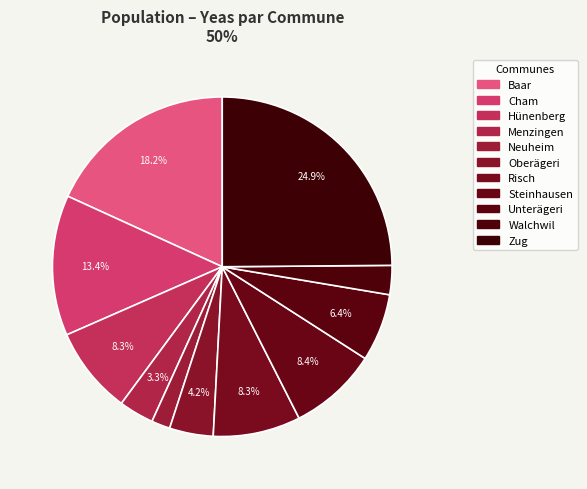

What is the ratio of the value at Menzingen to the value at Cham?

0.2